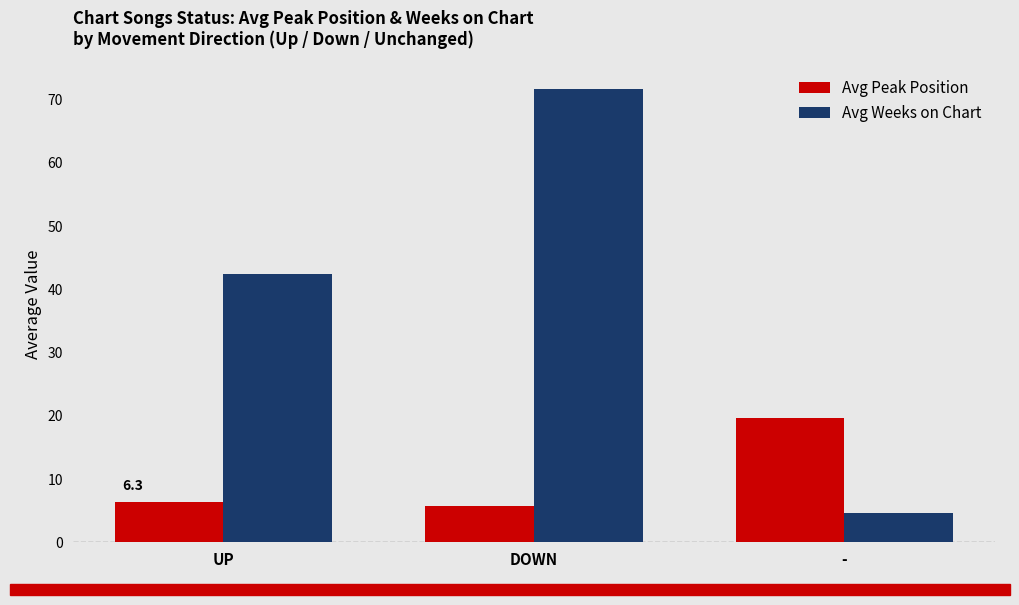

True or false: Avg Peak Position has a value of 8.0 at -.

False